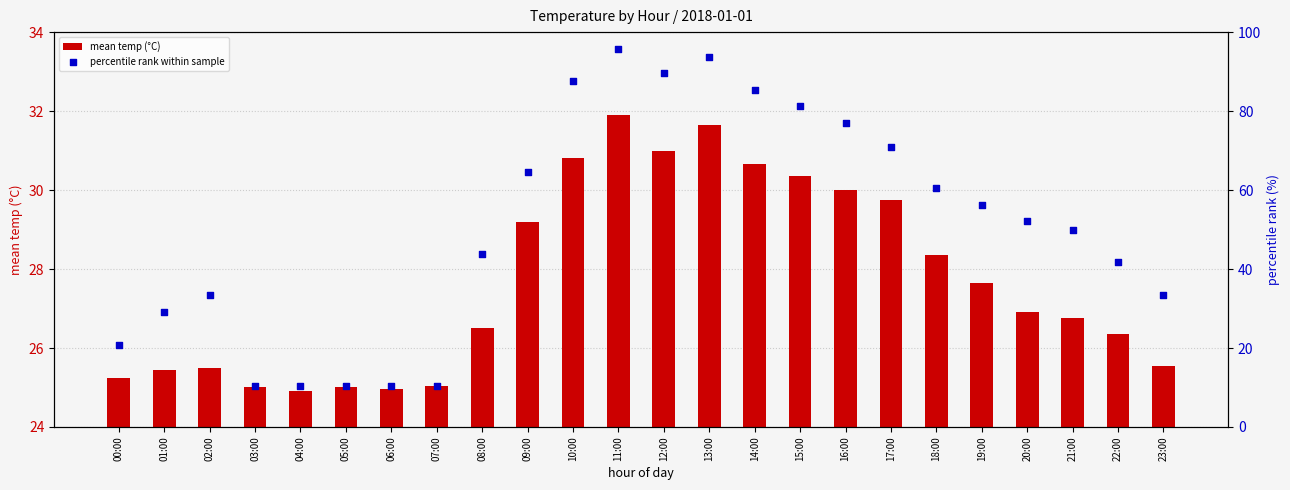

Which series has the largest total across all categories?

percentile rank within sample